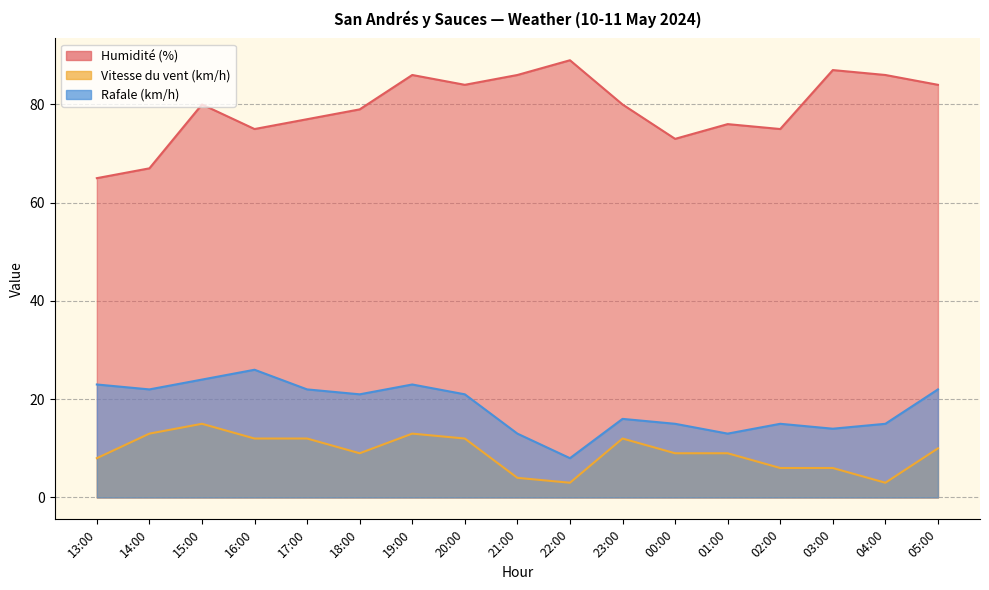

Which category has the lowest value in the Rafale (km/h) series?

22:00